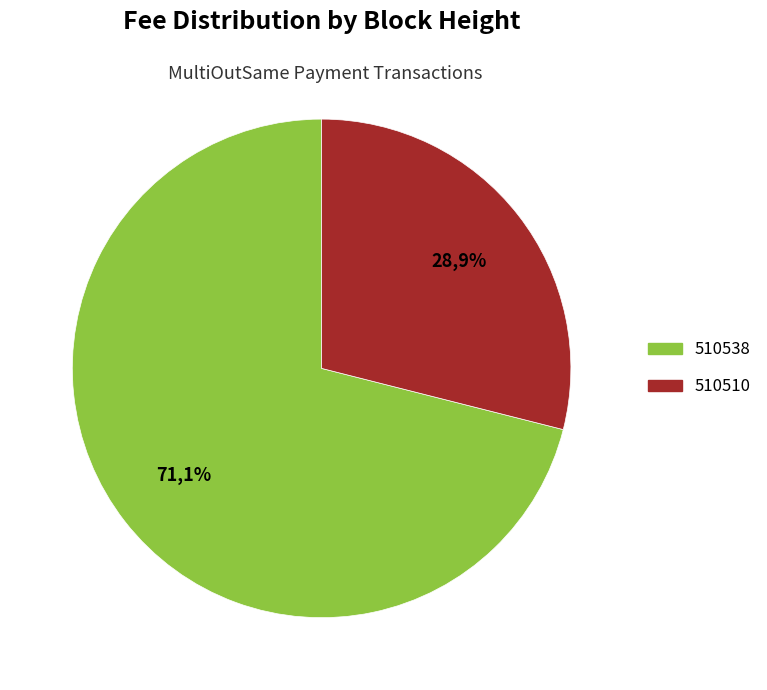

What percentage do 510510 and 510538 together represent?

100.0%